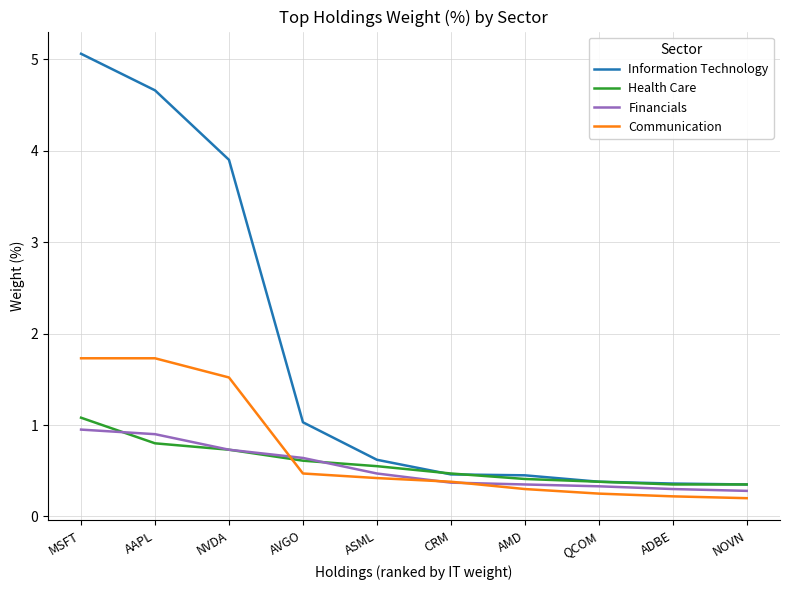

True or false: Health Care has a value of 0.6 at AMD.

False